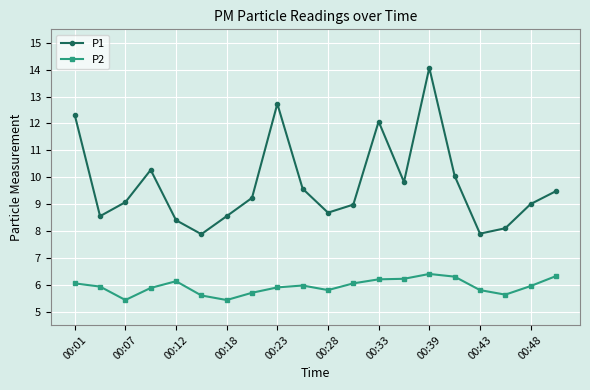

What is the sum of all P1 values?

194.7